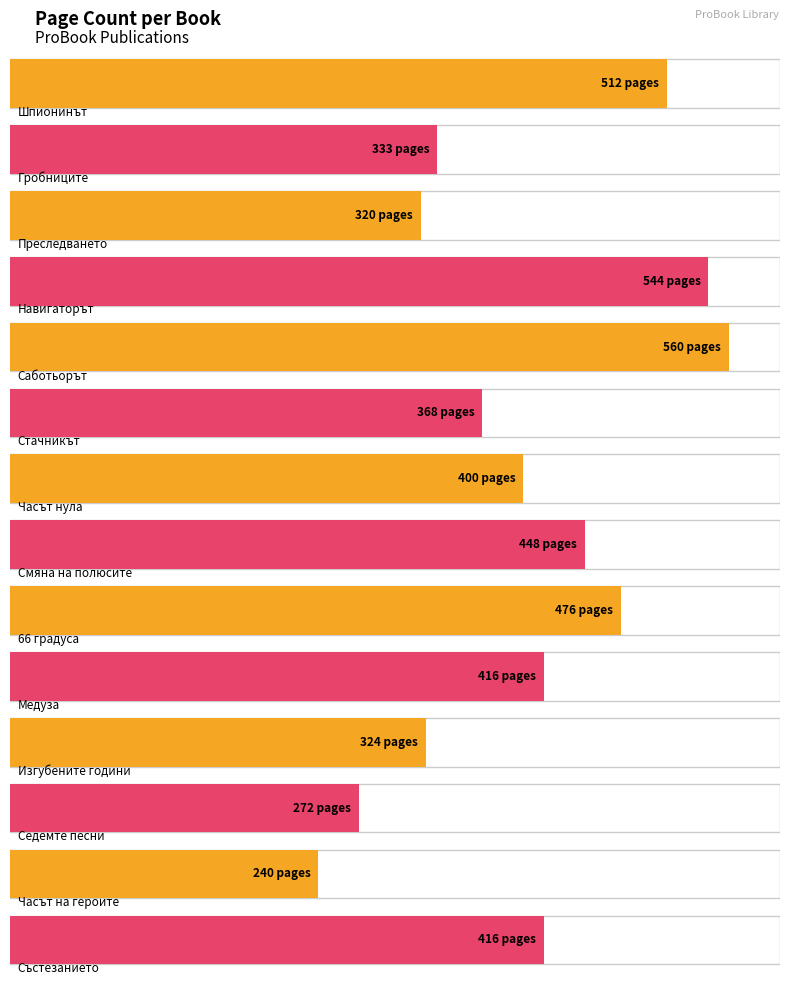

What is the value of the 6th bar from the left?

368